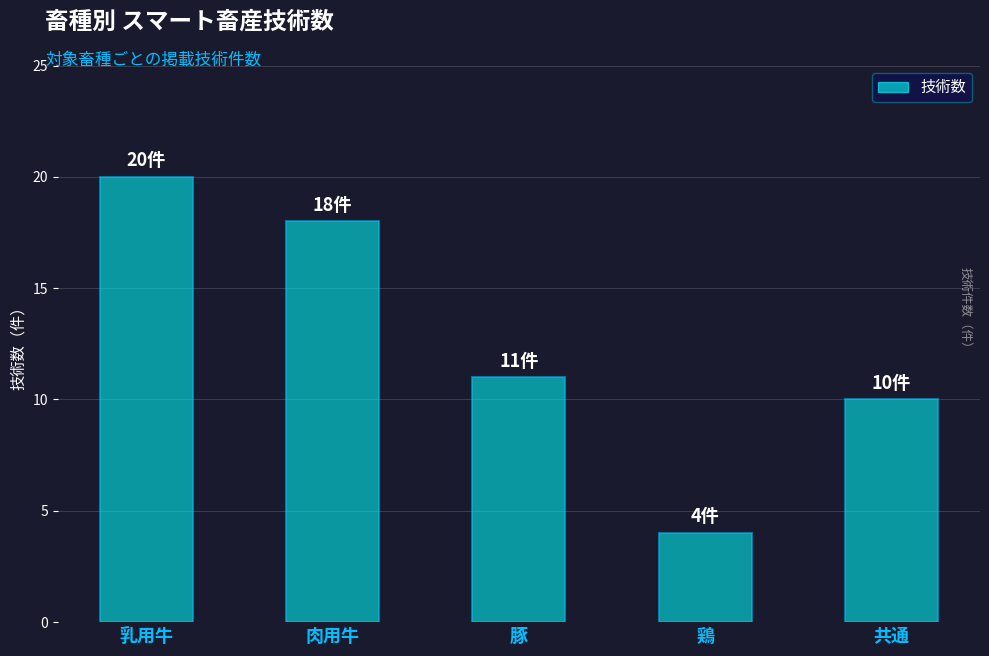

Reading right to left, extract all data points from this chart.

共通=10	鶏=4	豚=11	肉用牛=18	乳用牛=20